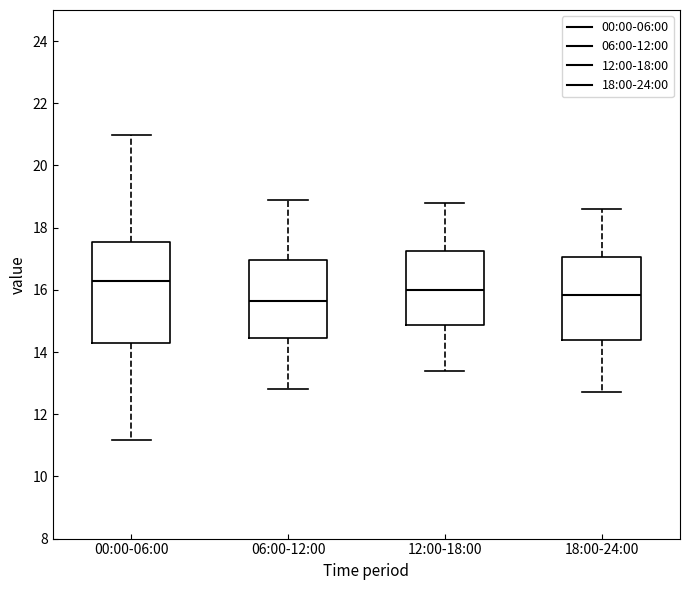

Which box's median line is the lowest?

06:00-12:00